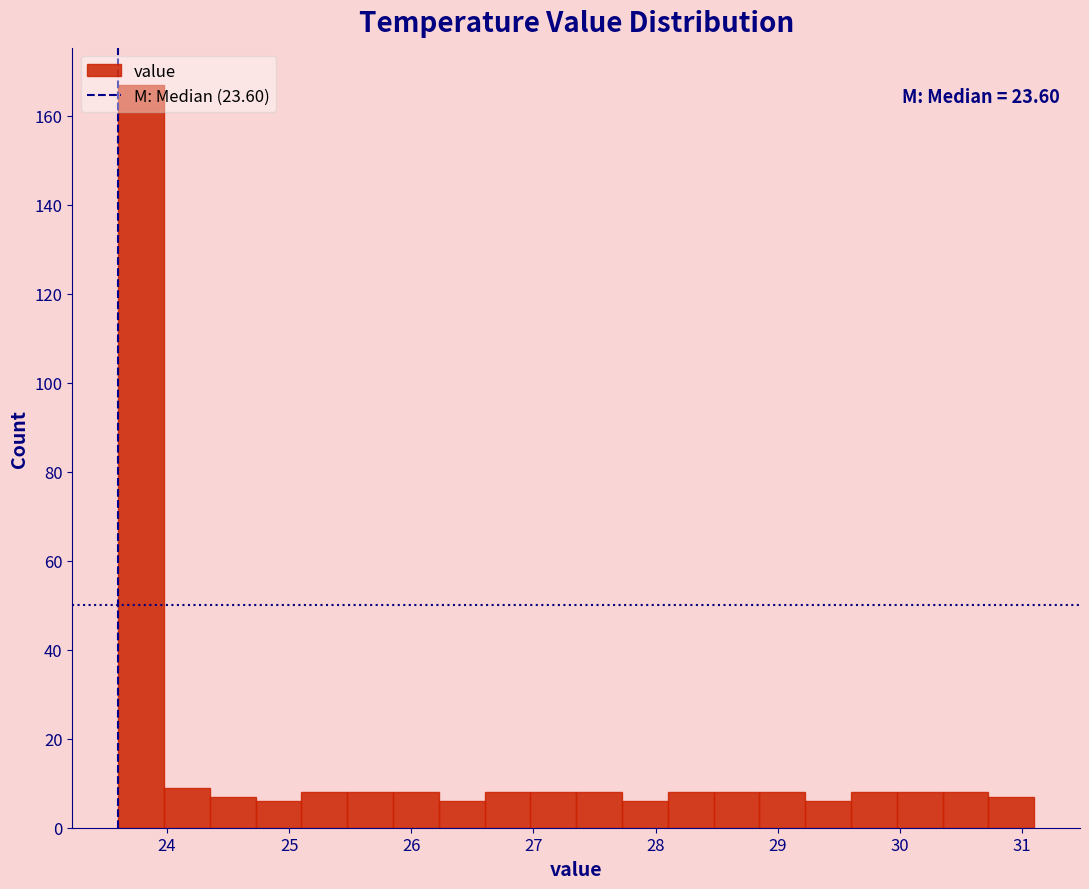

Around what value on the x-axis is the tallest bar? Give the approximate position of its centre, as read against the axis.

23.8